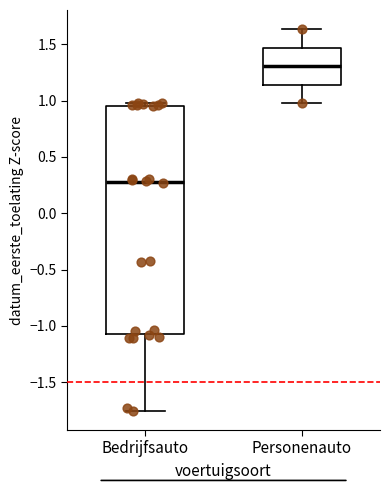

Reading left to right, read every box against the y-axis: the position of its median line, the range the box covers, and the ends of its whiskers. The values are not printed on the chart, so give them approximately, as read against the axis.

Bedrijfsauto: median 0.25, box -1.05 to 0.95, whiskers -1.75 to 1.00
Personenauto: median 1.30, box 1.15 to 1.45, whiskers 1.00 to 1.65